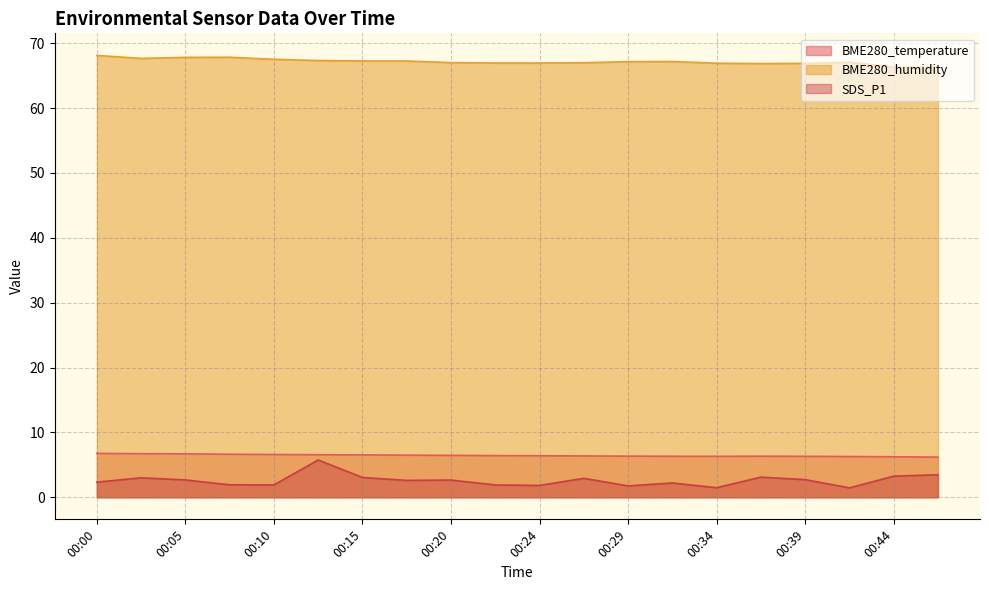

Which label corresponds to the largest value in the chart?

00:00